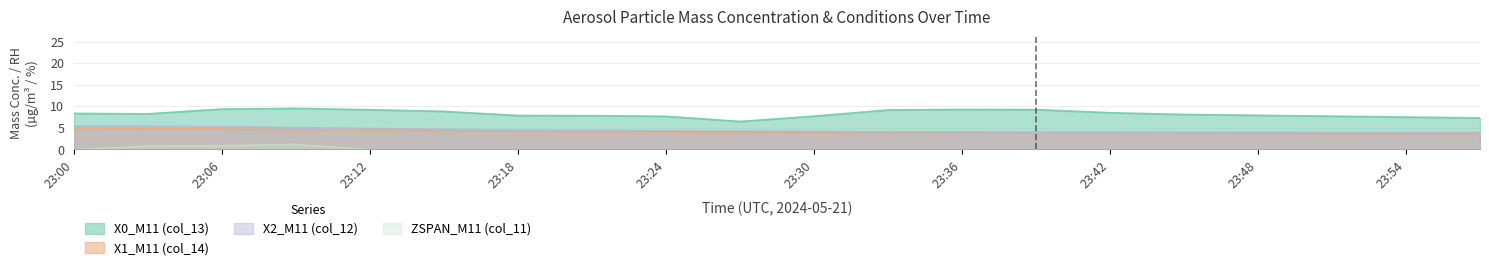

How many distinct data groups are displayed?

4